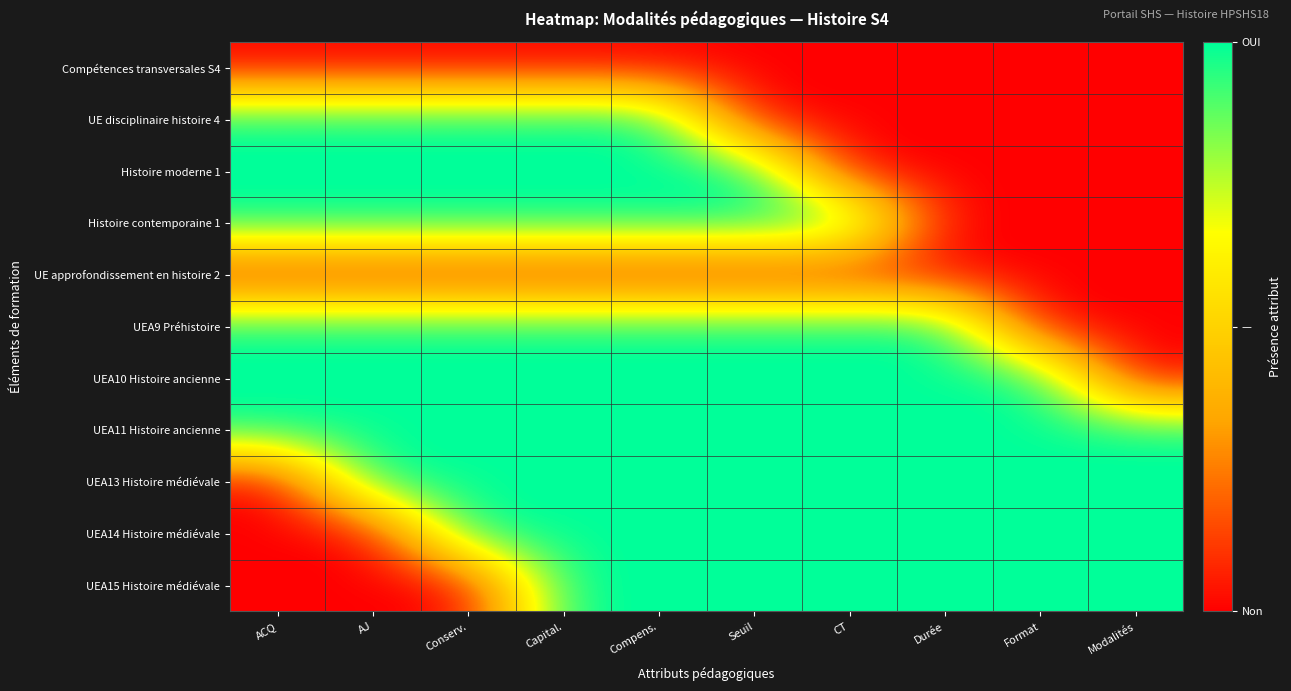

Reading left to right, list all the values displayed in this chart.

Compétences transversales S4: ACQ=0	AJ=0	Conserv.=0	Capital.=0	Compens.=0	Seuil=0	CT=0	Durée=0	Format=0	Modalités=0
UE disciplinaire histoire 4: ACQ=1	AJ=1	Conserv.=1	Capital.=1	Compens.=1	Seuil=0	CT=0	Durée=0	Format=0	Modalités=0
Histoire moderne 1: ACQ=1	AJ=1	Conserv.=1	Capital.=1	Compens.=1	Seuil=1	CT=0	Durée=0	Format=0	Modalités=0
Histoire contemporaine 1: ACQ=1	AJ=1	Conserv.=1	Capital.=1	Compens.=1	Seuil=1	CT=1	Durée=0	Format=0	Modalités=0
UE approfondissement en histoire 2: ACQ=0	AJ=0	Conserv.=0	Capital.=0	Compens.=0	Seuil=0	CT=0	Durée=0	Format=0	Modalités=0
UEA9 Préhistoire: ACQ=1	AJ=1	Conserv.=1	Capital.=1	Compens.=1	Seuil=1	CT=1	Durée=1	Format=0	Modalités=0
UEA10 Histoire ancienne: ACQ=1	AJ=1	Conserv.=1	Capital.=1	Compens.=1	Seuil=1	CT=1	Durée=1	Format=1	Modalités=0
UEA11 Histoire ancienne: ACQ=1	AJ=1	Conserv.=1	Capital.=1	Compens.=1	Seuil=1	CT=1	Durée=1	Format=1	Modalités=1
UEA13 Histoire médiévale: ACQ=0	AJ=1	Conserv.=1	Capital.=1	Compens.=1	Seuil=1	CT=1	Durée=1	Format=1	Modalités=1
UEA14 Histoire médiévale: ACQ=0	AJ=0	Conserv.=1	Capital.=1	Compens.=1	Seuil=1	CT=1	Durée=1	Format=1	Modalités=1
UEA15 Histoire médiévale: ACQ=0	AJ=0	Conserv.=0	Capital.=1	Compens.=1	Seuil=1	CT=1	Durée=1	Format=1	Modalités=1